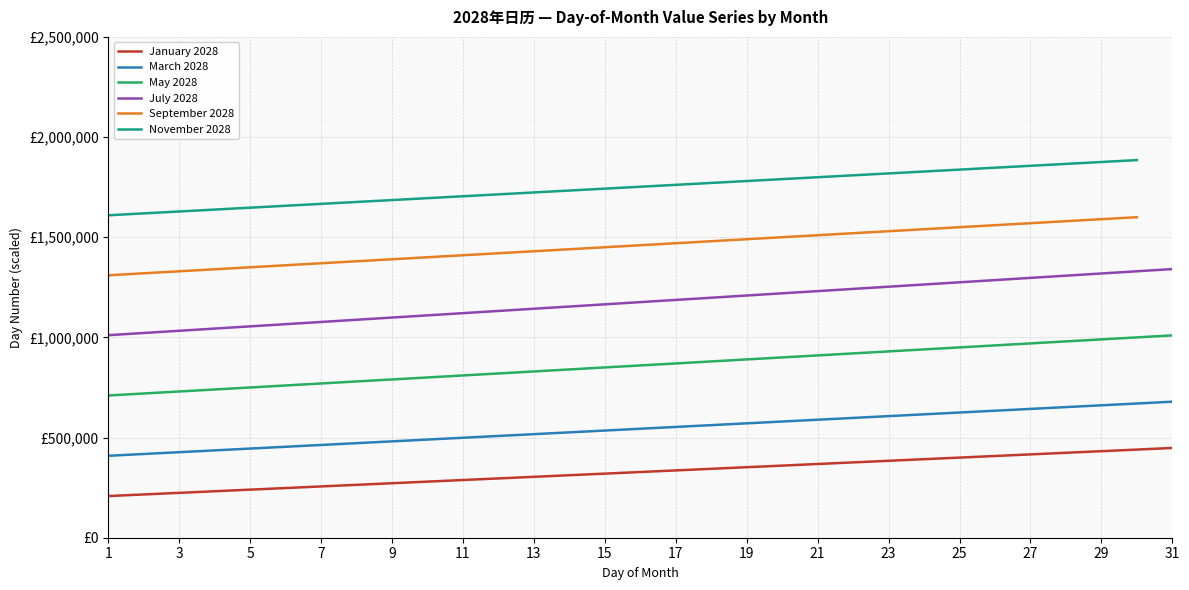

Which series changed the most between 24 and 29?

July 2028